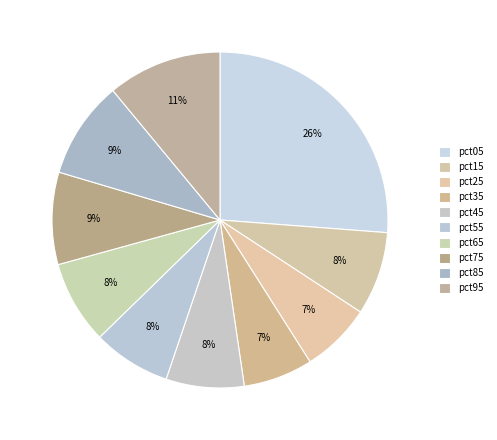

The pct85 slice represents 1% of the pie. True or false?

False